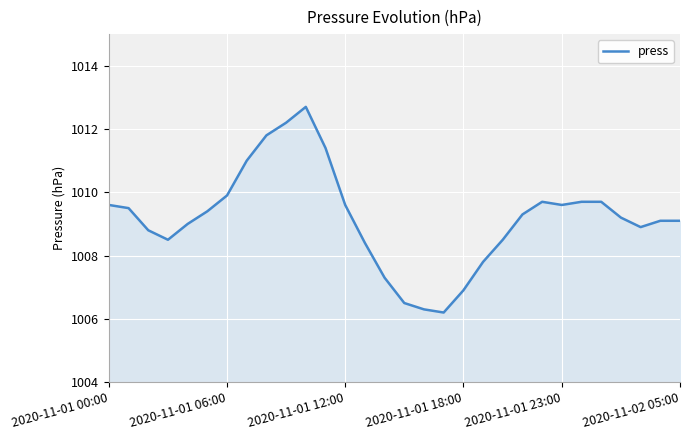

What is the difference between the maximum and minimum values?

6.5